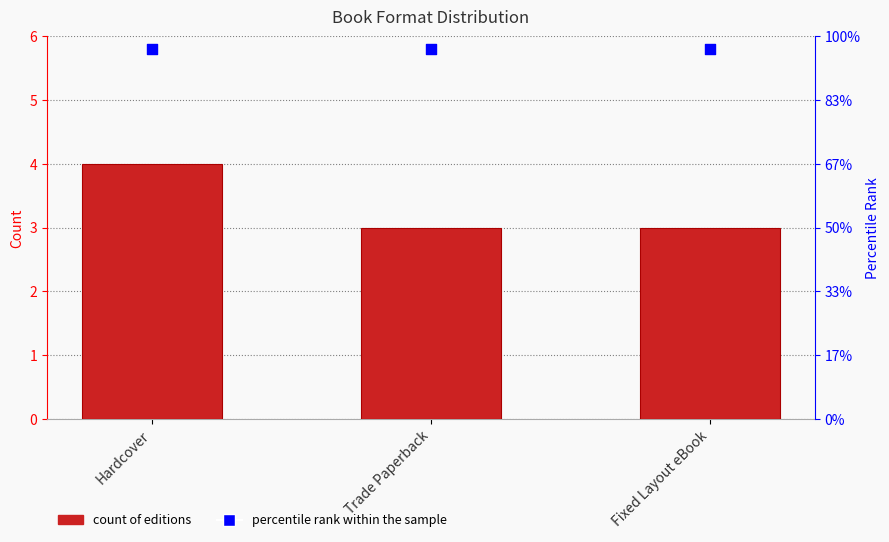

Which series contains the highest Y value?

percentile rank within the sample